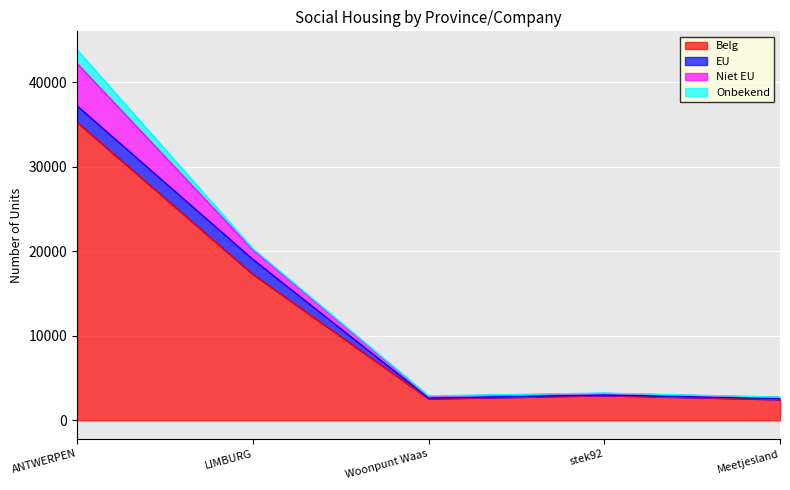

What is the total value across all series at Meetjesland?

2731